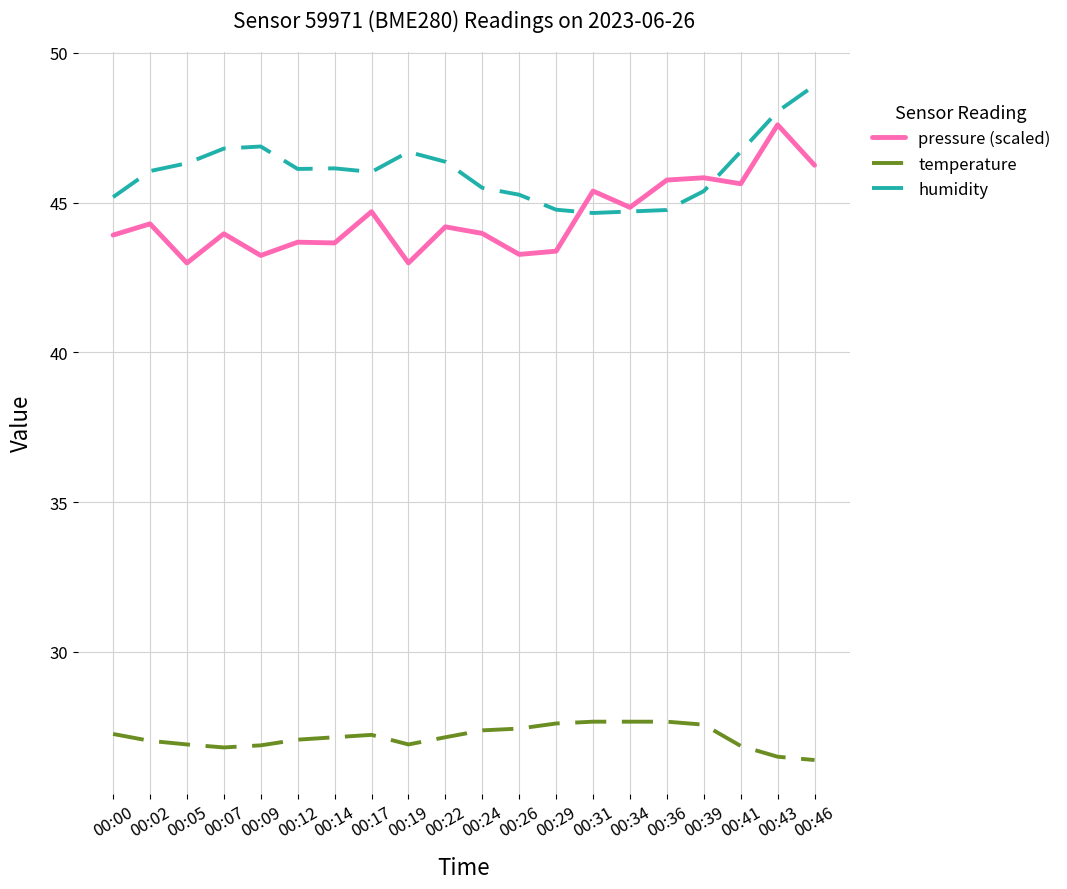

Between 00:17 and 00:39, which series saw the biggest shift?

pressure (scaled)